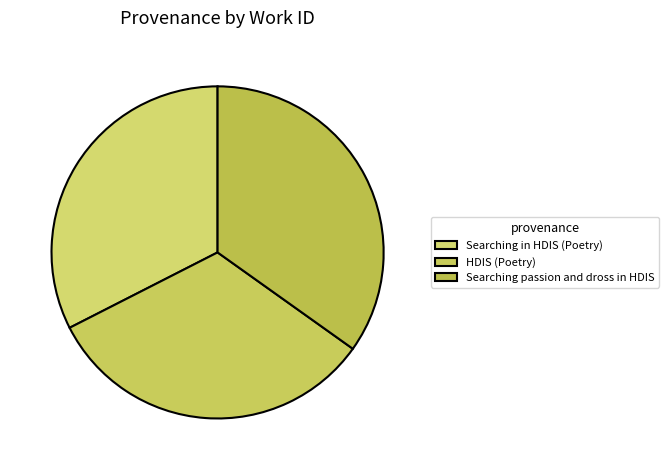

How many segments does this pie chart have?

3